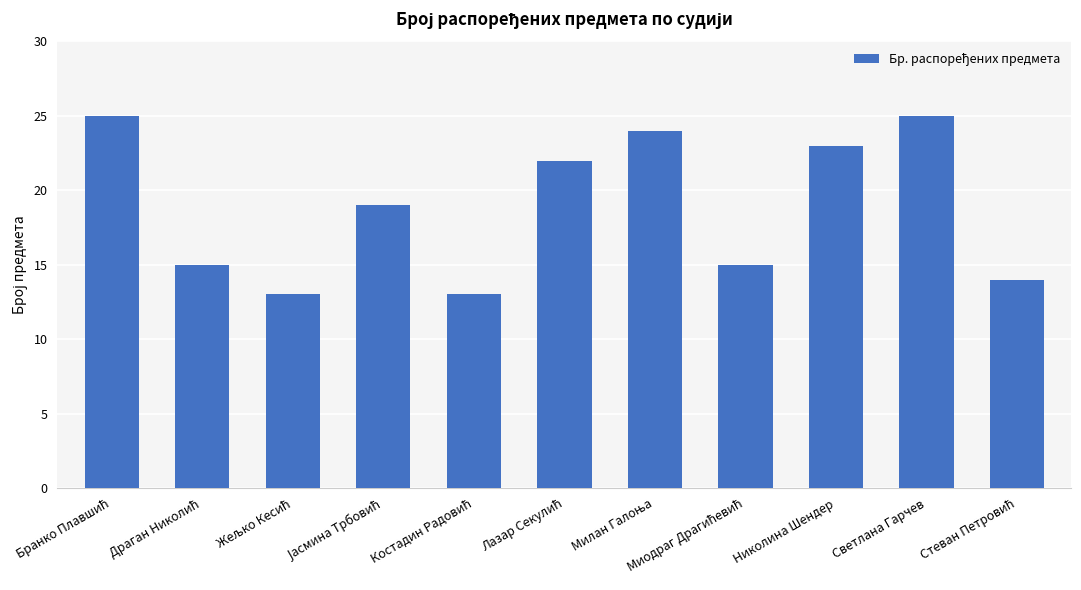

How many distinct data groups are displayed?

1